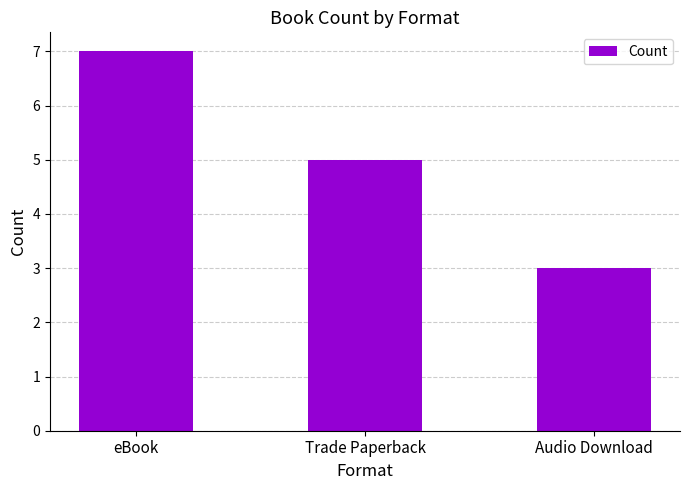

Are the bars grouped side by side (vs. stacked)?

No